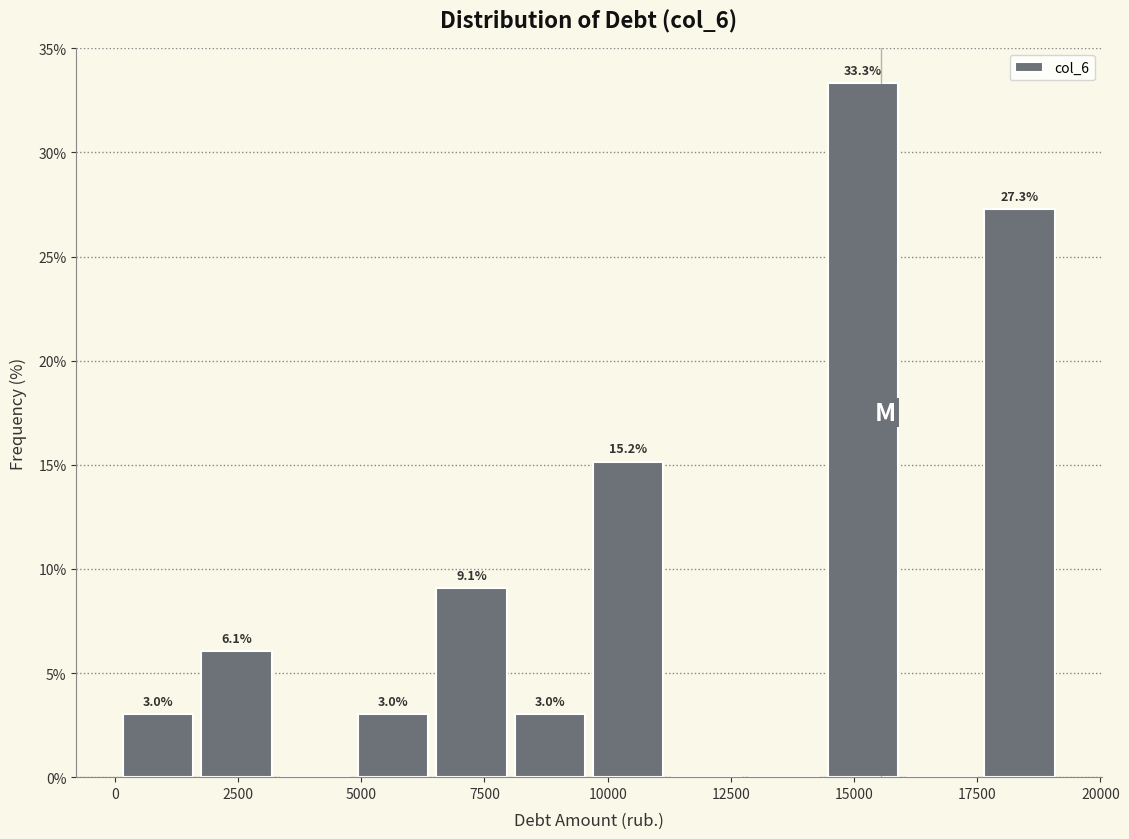

Around what value on the x-axis is the tallest bar? Give the approximate position of its centre, as read against the axis.

15000